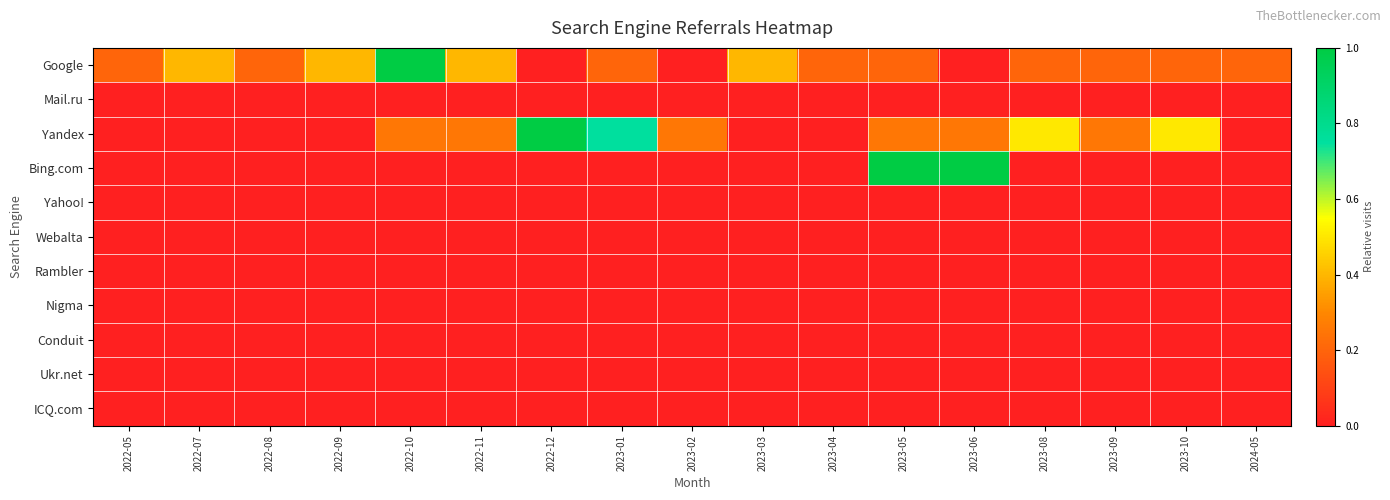

Which category has the lowest value across all series?

2022-12